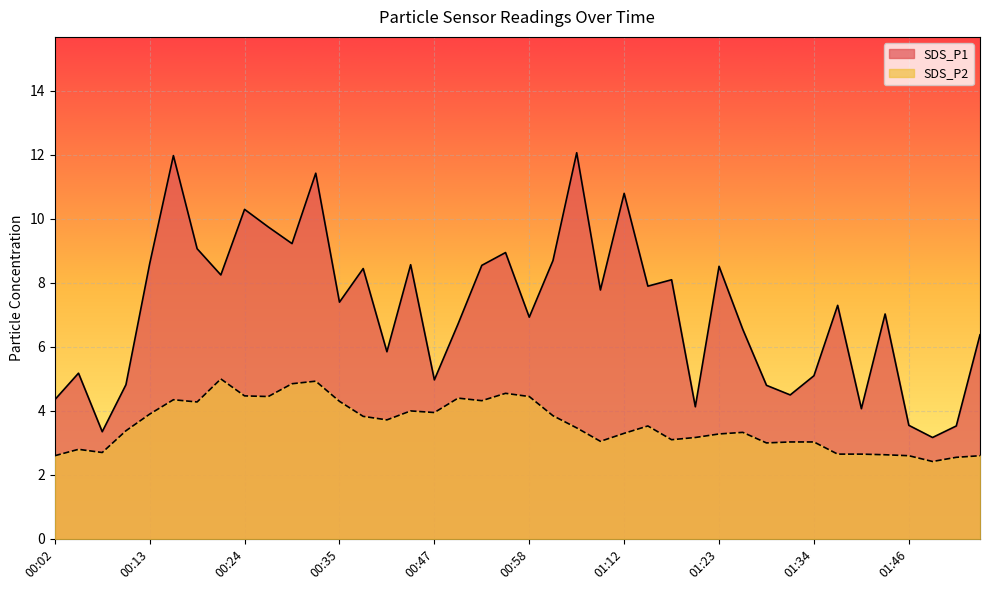

How many lines are shown in the chart?

2